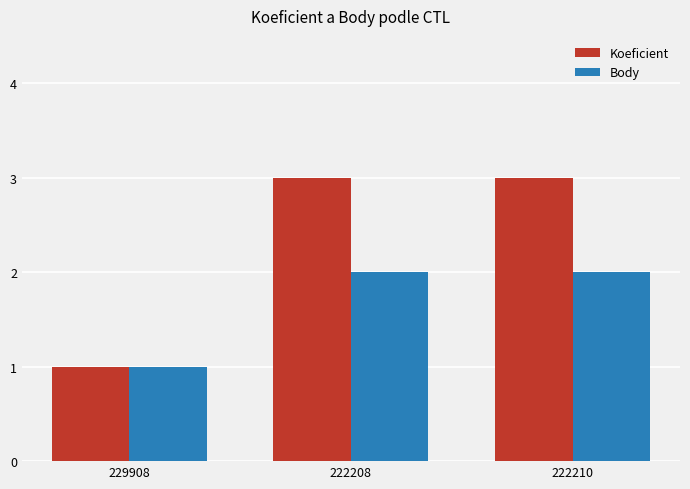

The Koeficient series shows 5 at 222208. True or false?

False